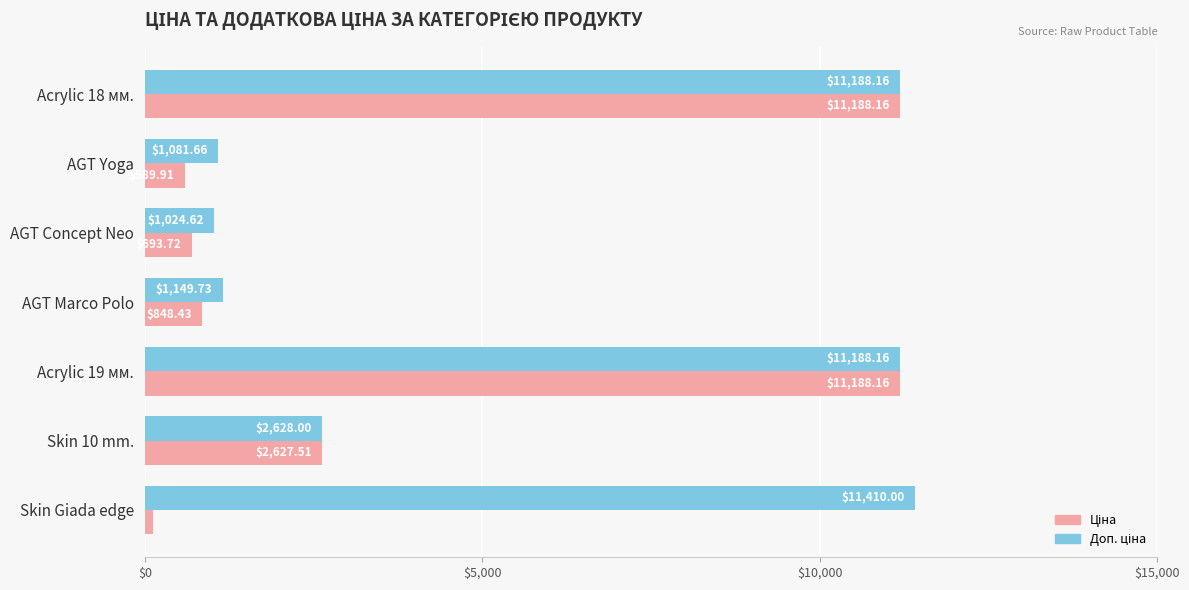

What is the total value across all series at Skin Giada edge?

11524.1